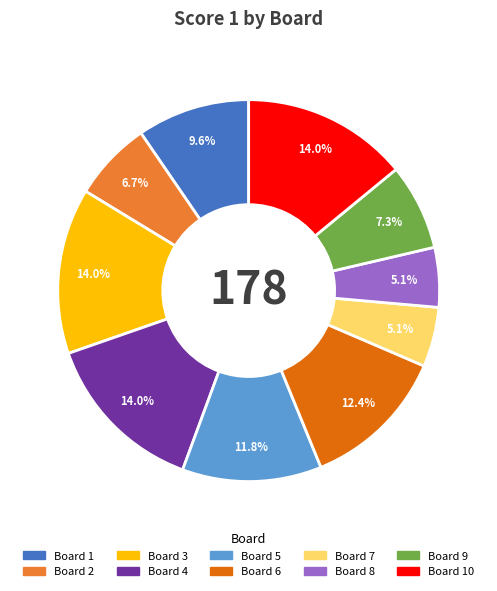

Is the sum of Board 1 and Board 7 greater than half?

No